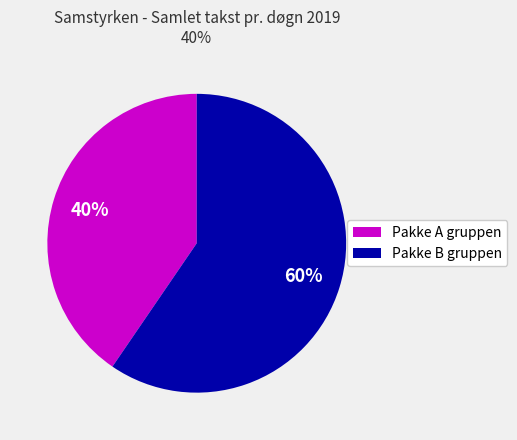

Count the number of slices in the pie.

2